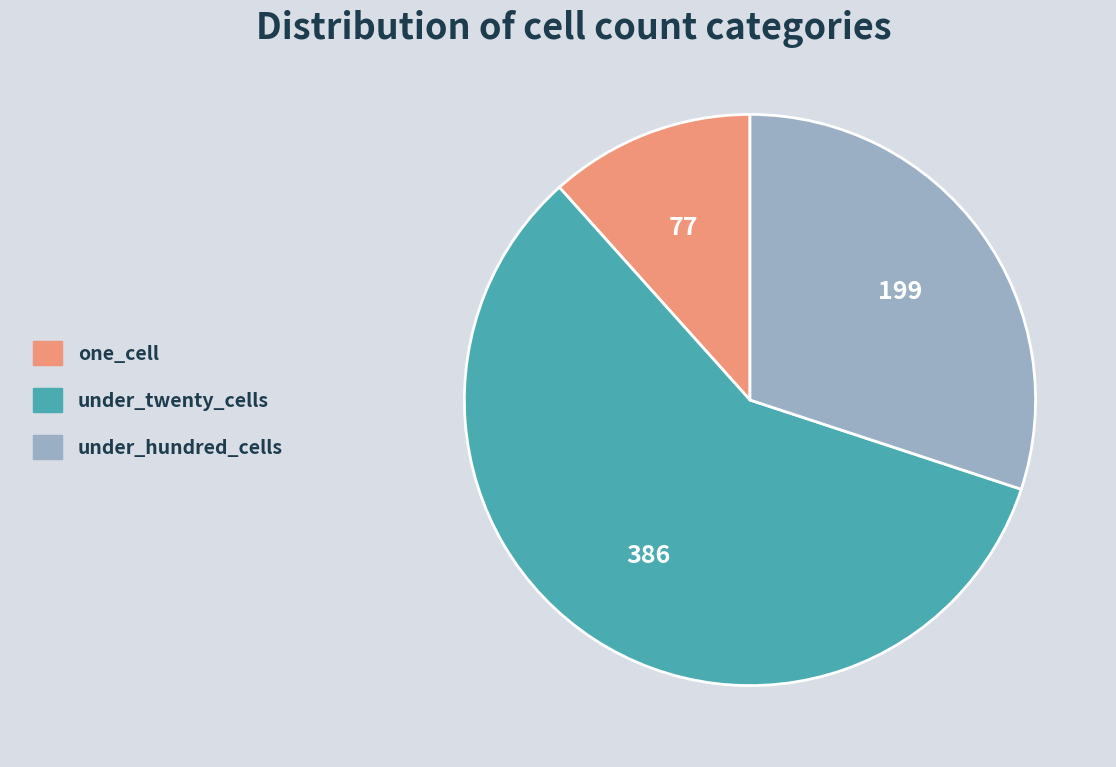

Do one_cell and under_twenty_cells together represent more than half of the pie?

Yes